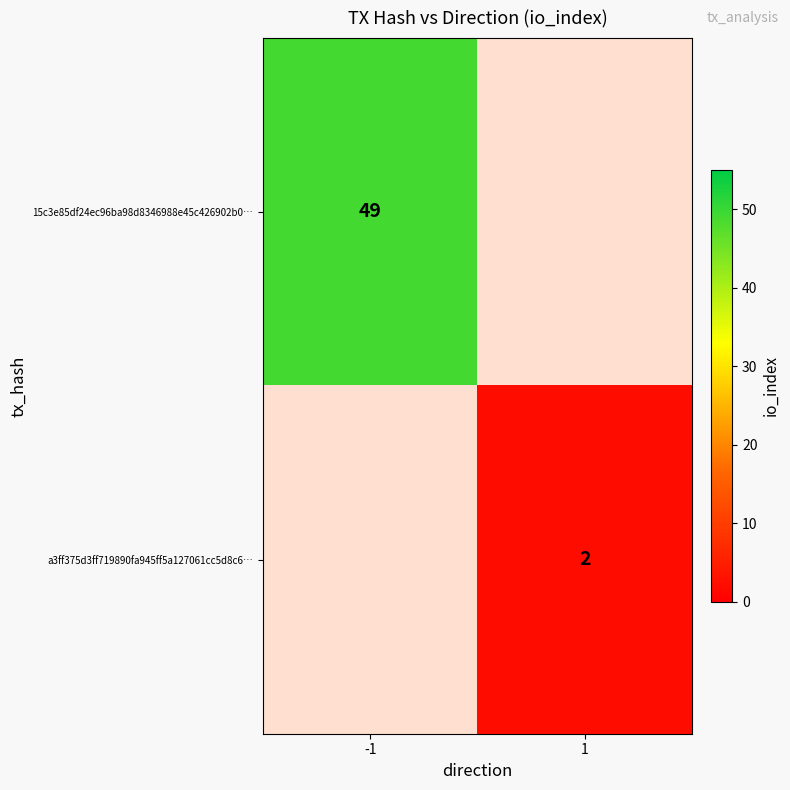

True or false: a3ff375d3ff719890fa945ff5a127061cc5d8c6… has a value of 2 at 1.

True